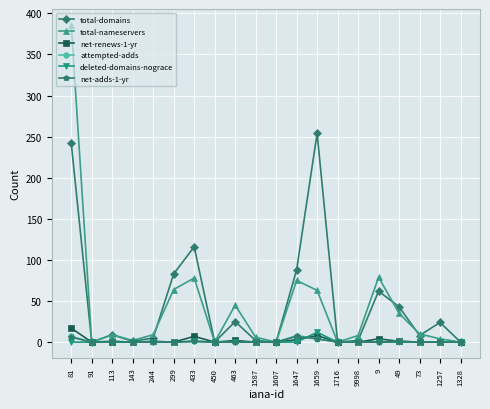

What is the maximum value shown in the chart?

386